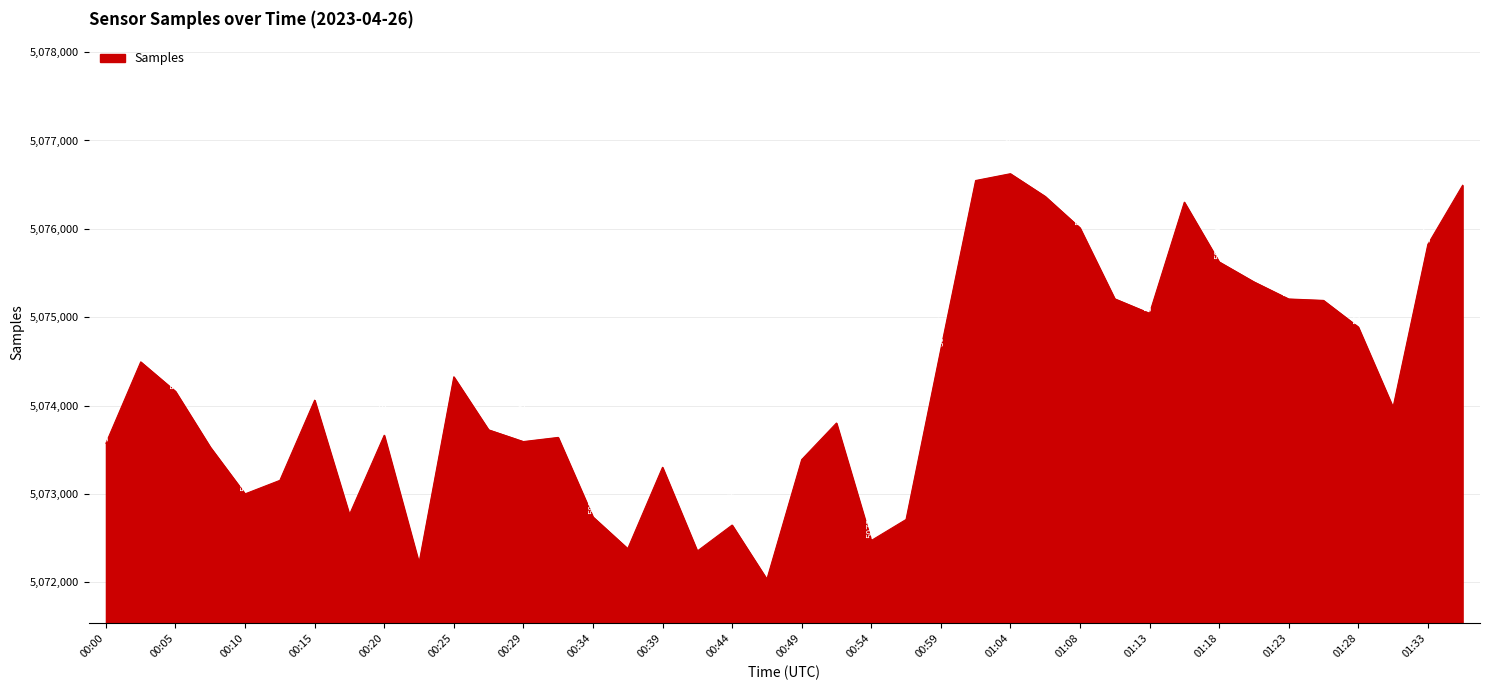

What is the difference between the maximum and minimum values?

4590